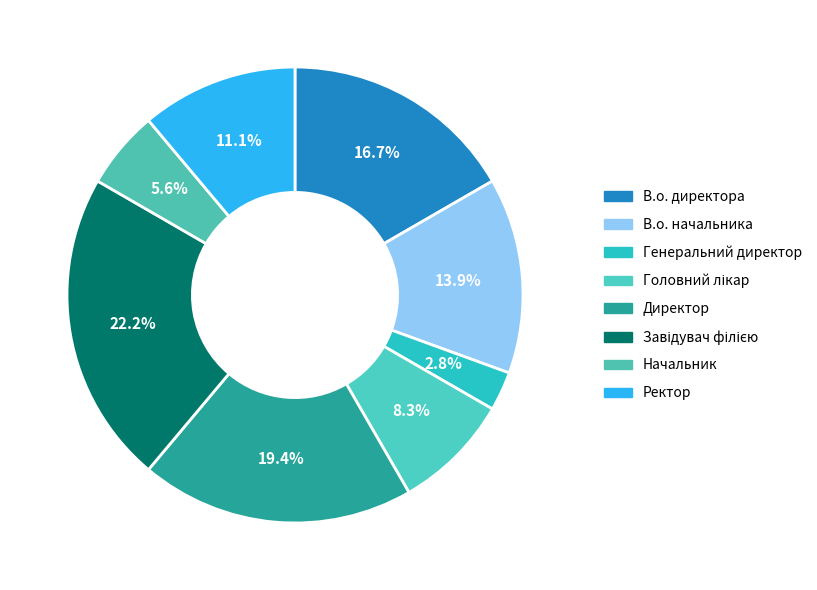

How many segments does this pie chart have?

8